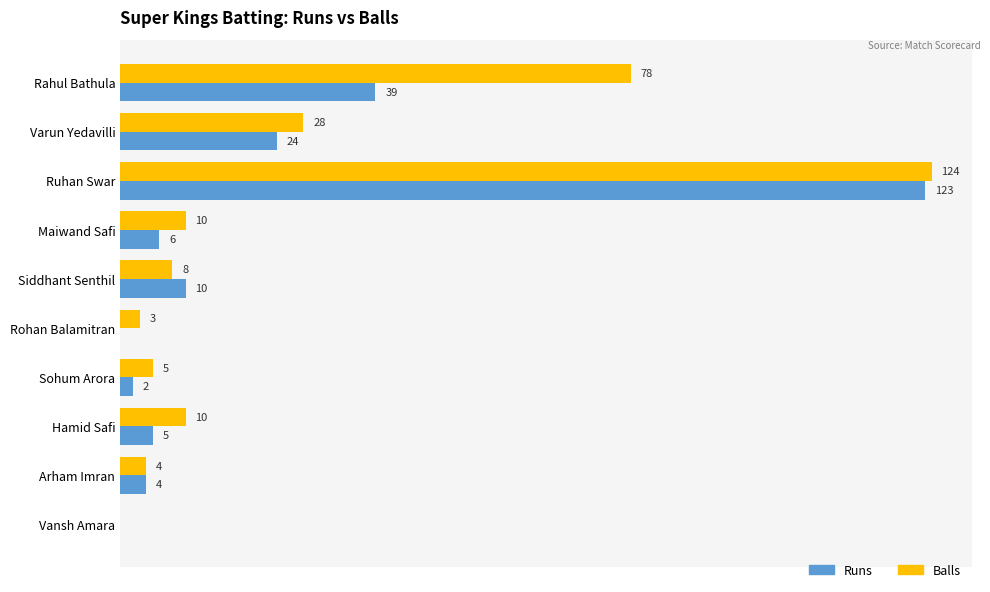

Between Hamid Safi and Arham Imran, which series saw the biggest shift?

Balls